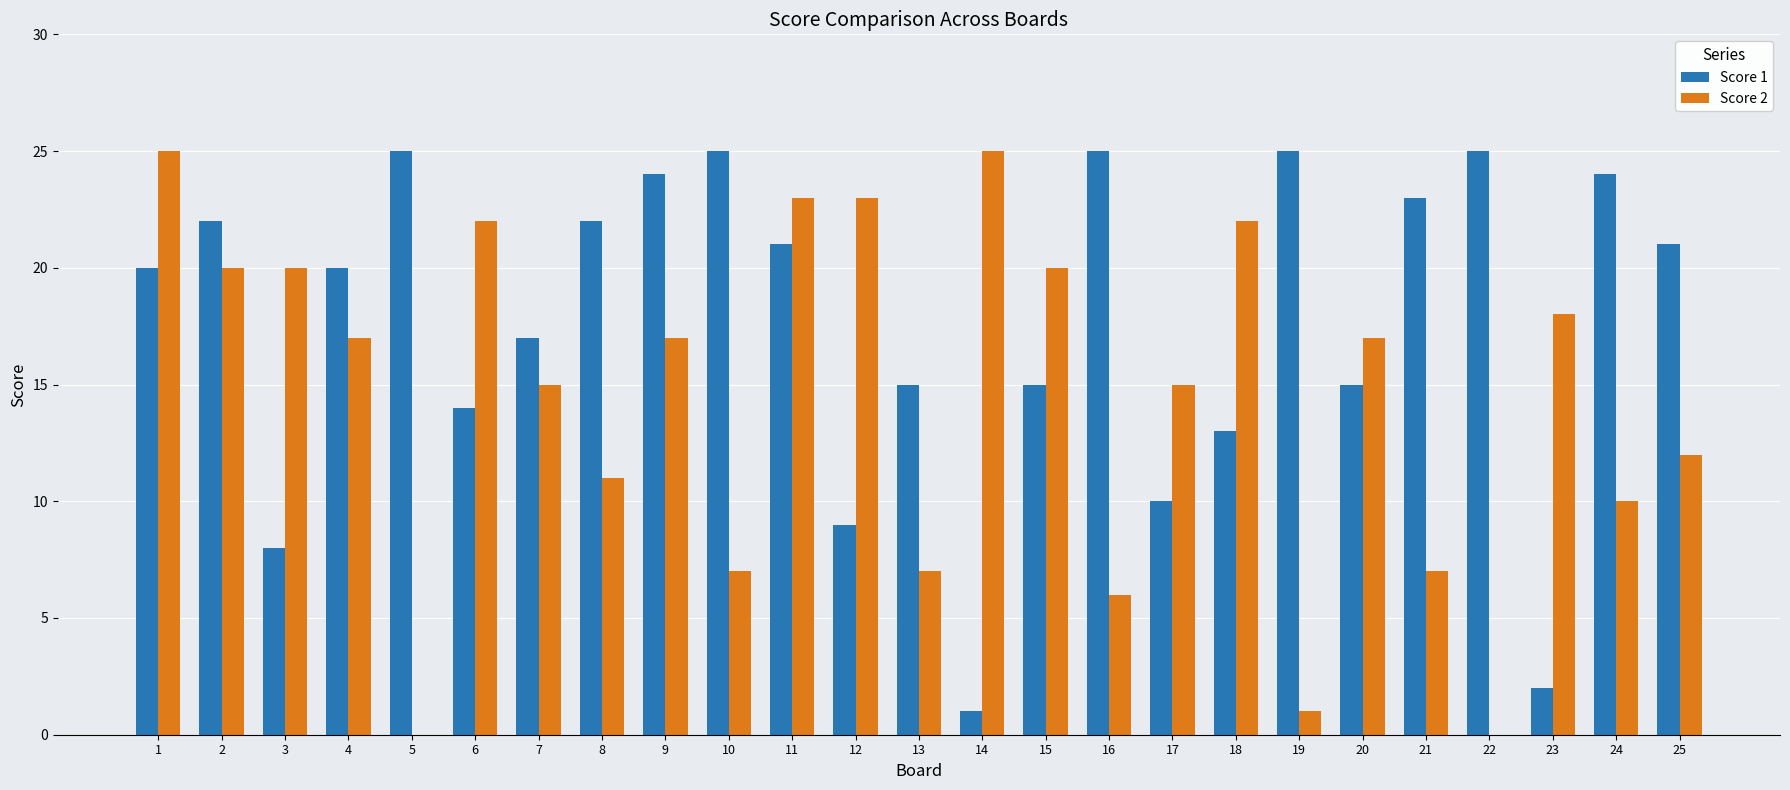

At which category is the sum across all series the highest?

1